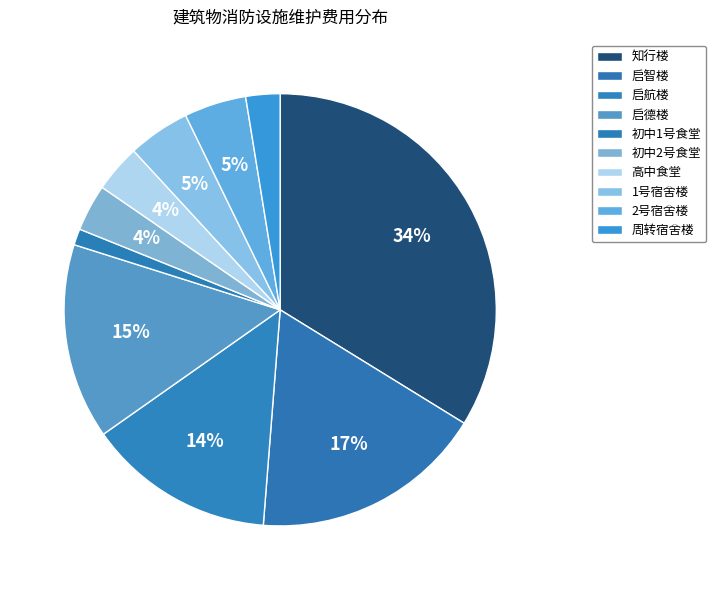

Is 高中食堂 the majority of the pie?

No